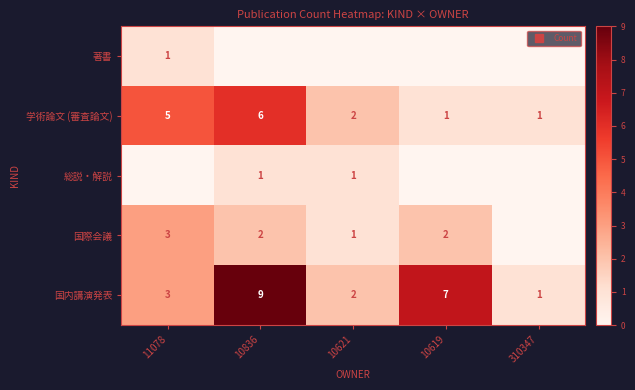

Which has a higher value, 10619 or 10621?

10619